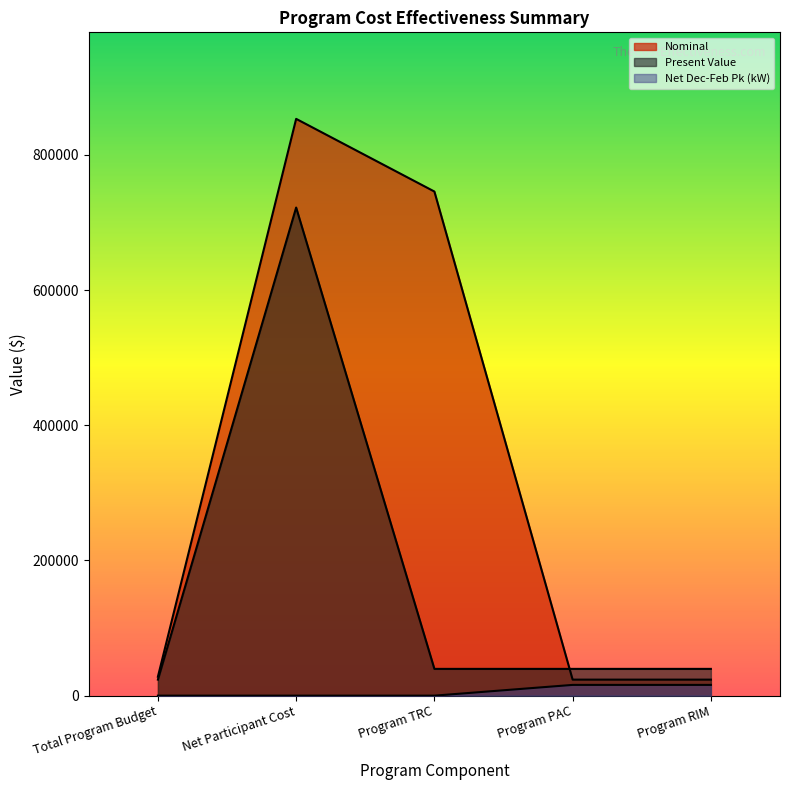

Where is Net Dec-Feb Pk (kW) nearest to the value 7951?

Total Program Budget